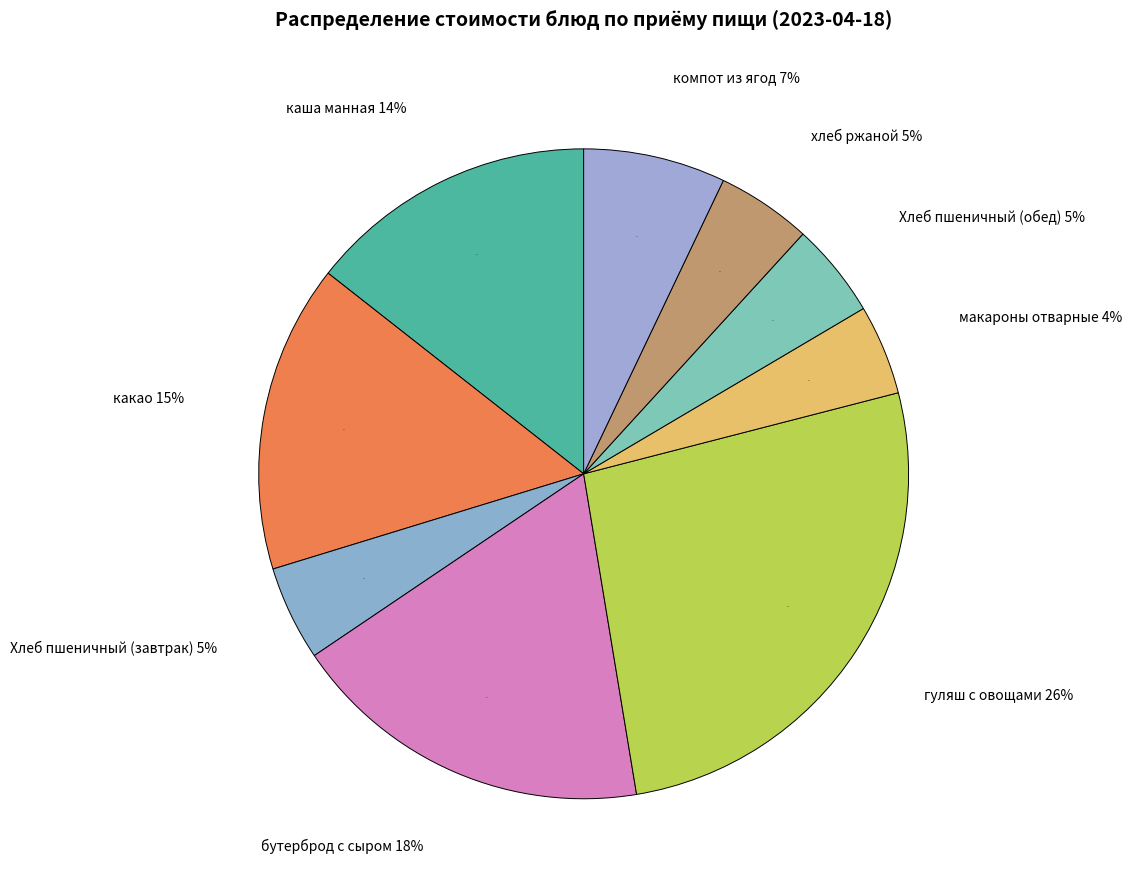

Approximately how many times larger is the value at Хлеб пшеничный (завтрак) compared to каша манная?

0.3